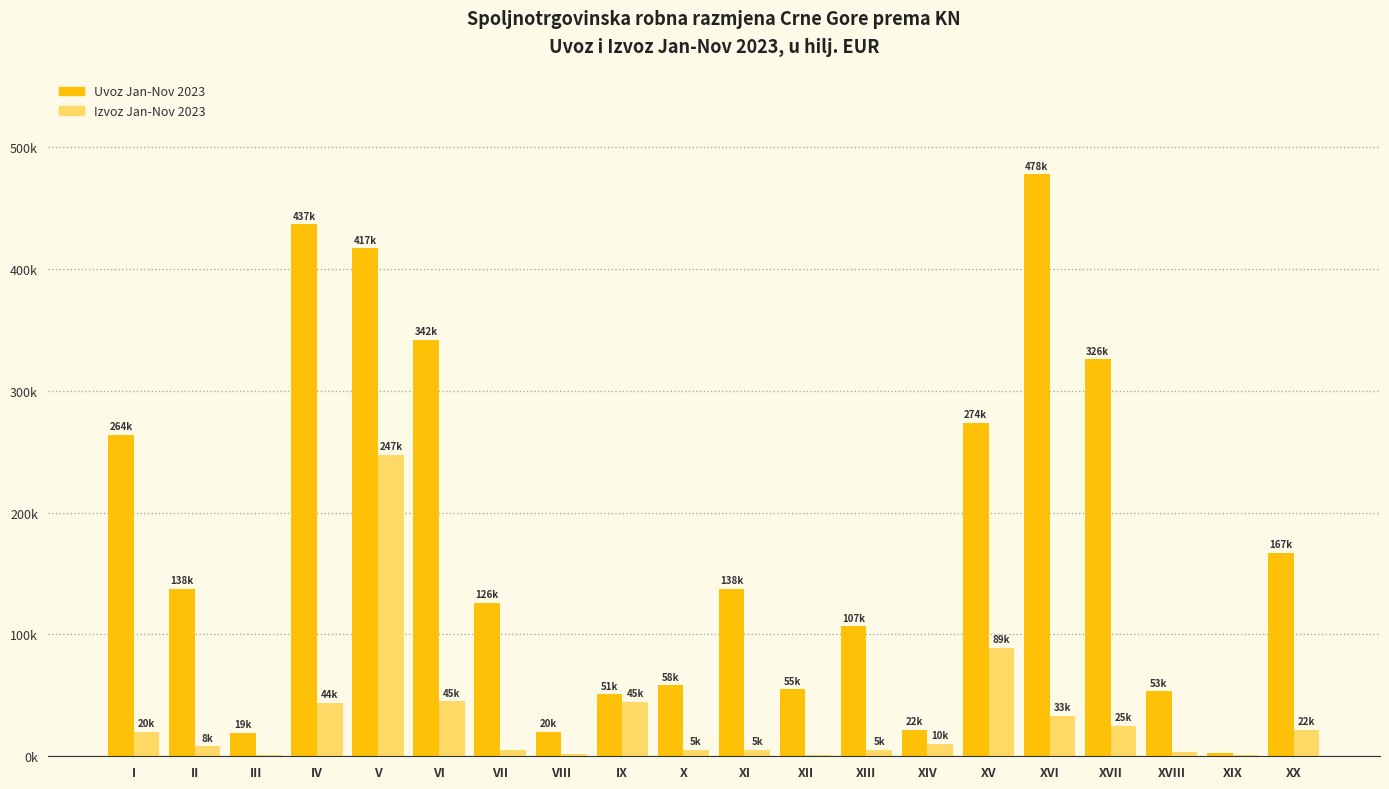

Are the bars grouped side by side (vs. stacked)?

Yes